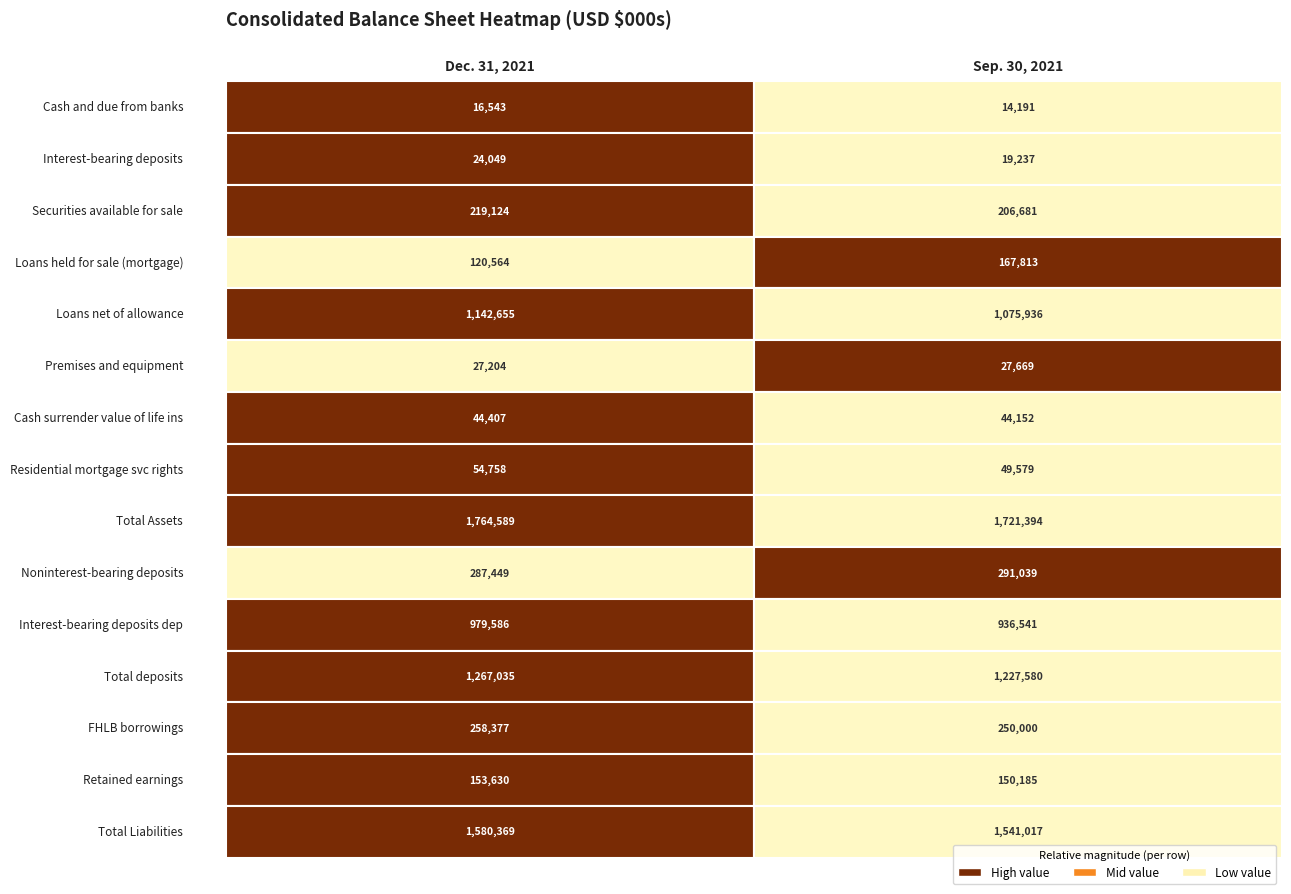

Reading left to right, what are all the values shown in this chart?

Cash and due from banks: 0=16543	1=14191
Interest-bearing deposits: 0=24049	1=19237
Securities available for sale: 0=219124	1=206681
Loans held for sale (mortgage): 0=120564	1=167813
Loans net of allowance: 0=1142655	1=1075936
Premises and equipment: 0=27204	1=27669
Cash surrender value of life ins: 0=44407	1=44152
Residential mortgage svc rights: 0=54758	1=49579
Total Assets: 0=1764589	1=1721394
Noninterest-bearing deposits: 0=287449	1=291039
Interest-bearing deposits dep: 0=979586	1=936541
Total deposits: 0=1267035	1=1227580
FHLB borrowings: 0=258377	1=250000
Retained earnings: 0=153630	1=150185
Total Liabilities: 0=1580369	1=1541017